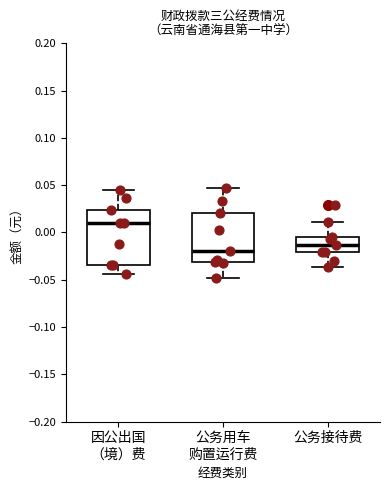

Where does the lower whisker of the box for 因公出国 （境）费 end on the y-axis? The values are not printed on the chart, so give them approximately, as read against the axis.

-0.045